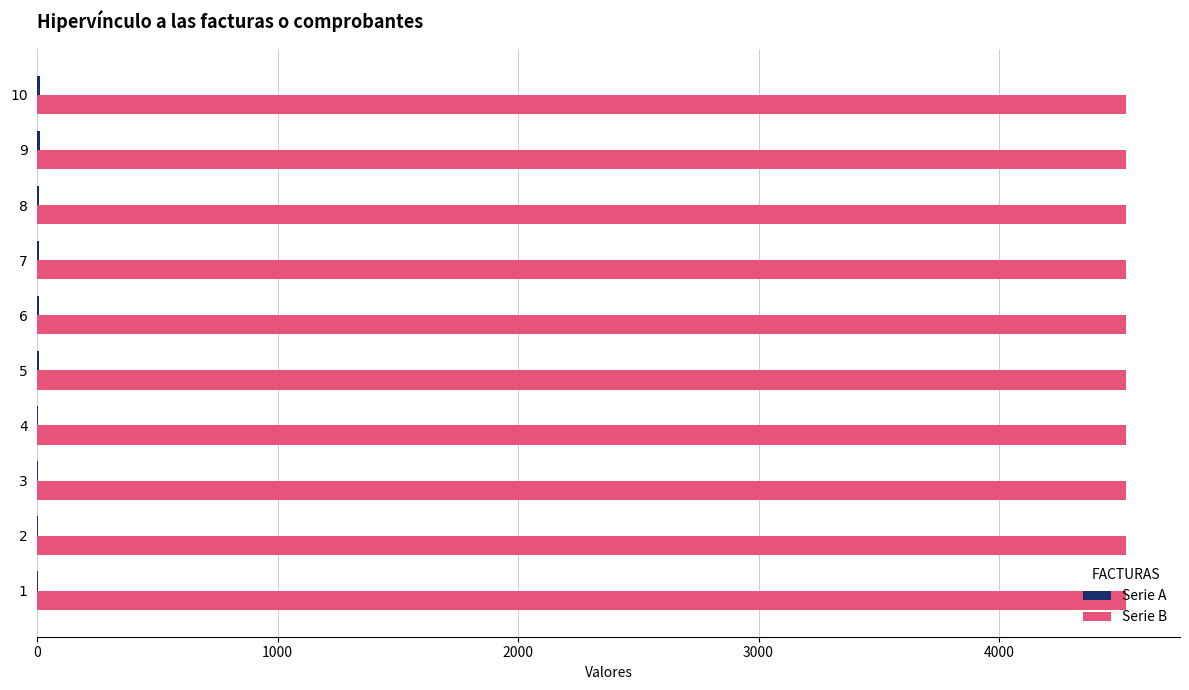

What is the sum of all Serie B values?

45270